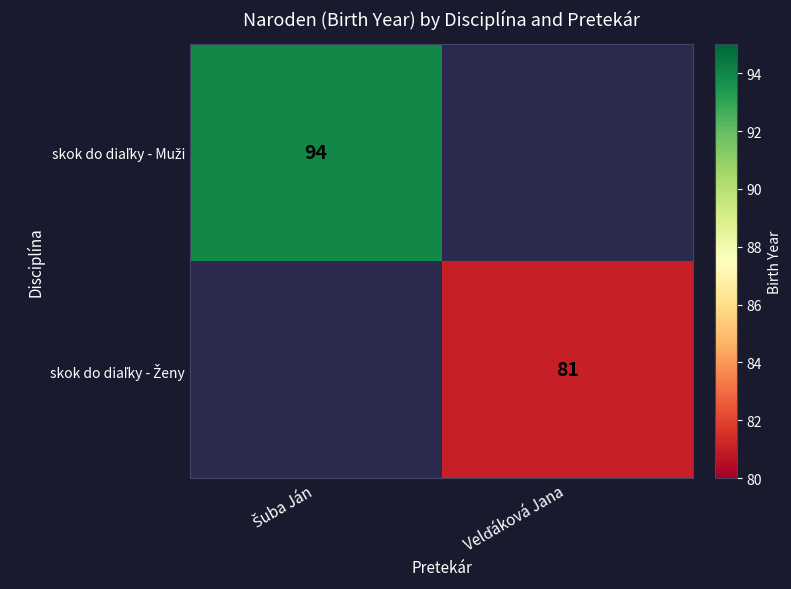

How many positive values does the skok do diaľky - Muži series have?

1